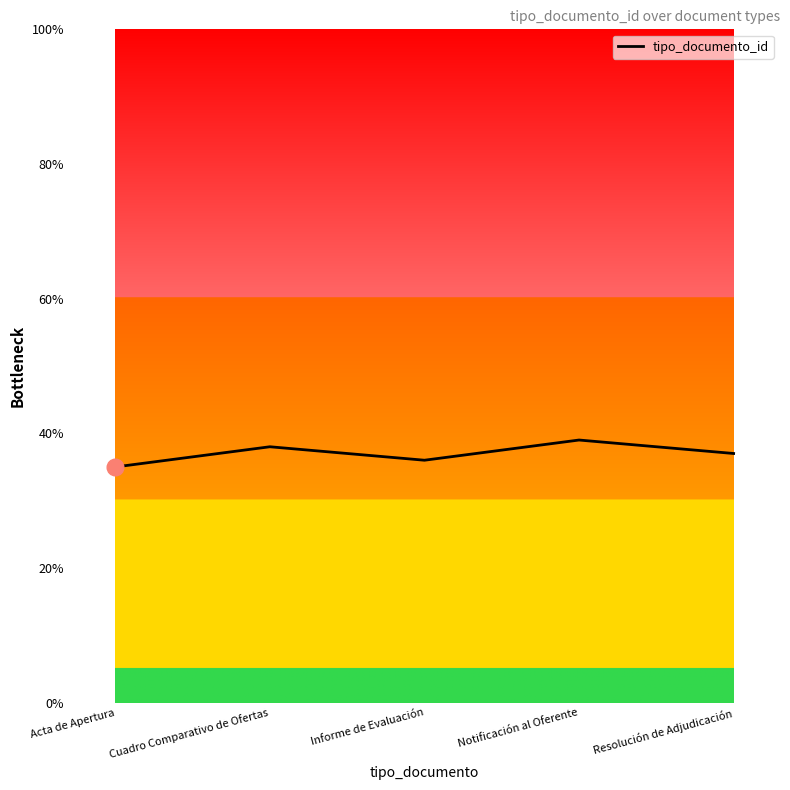

What is the sum of the values at Acta de Apertura and Cuadro Comparativo de Ofertas?

73